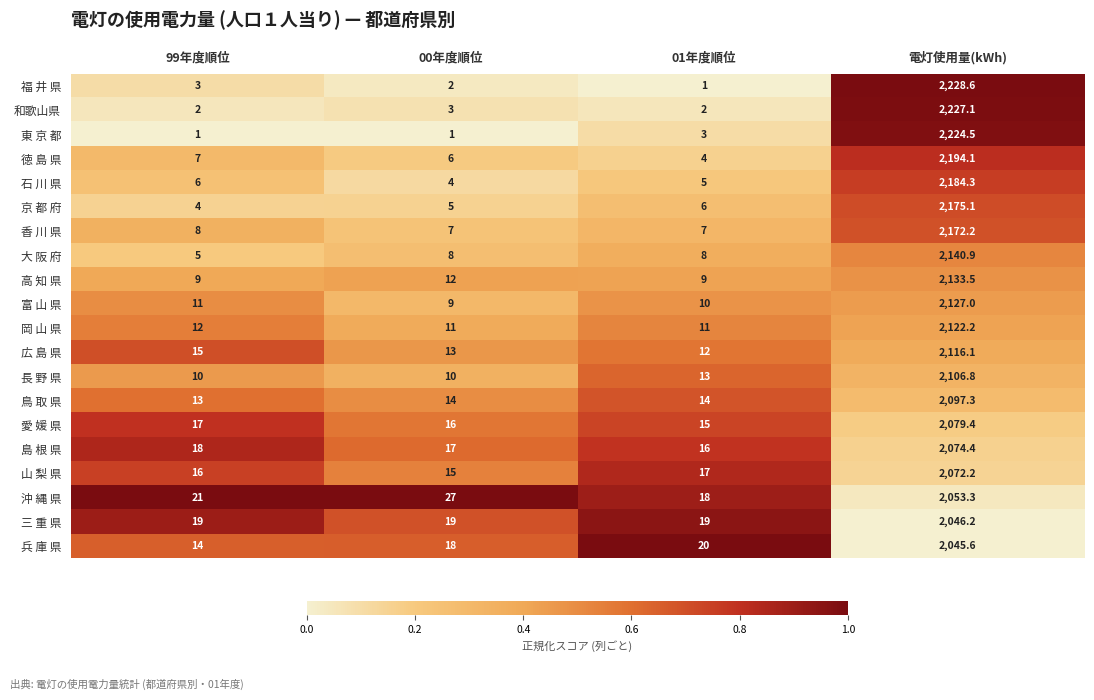

What is the sum of the 沖 縄 県 values at 99年度順位 and 電灯使用量(kWh)?

2074.3